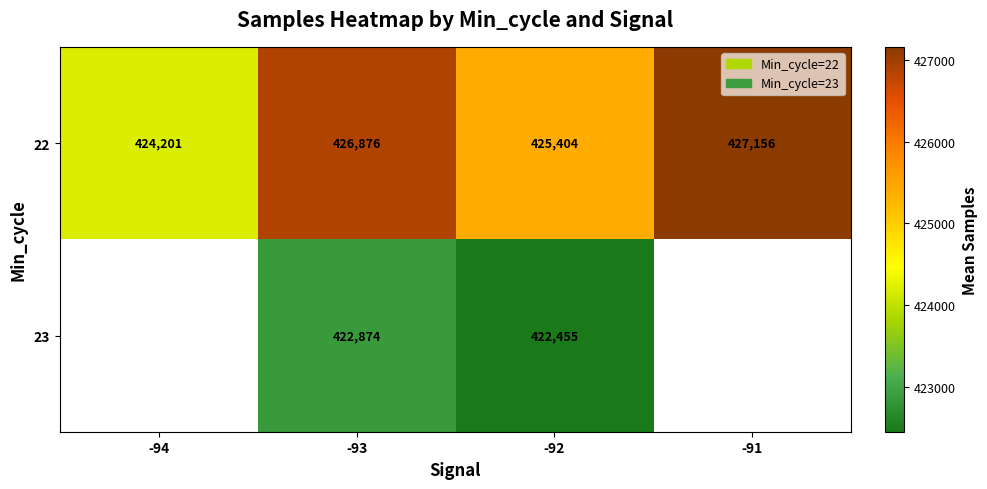

What is the difference between the highest and lowest values at -92?

2949